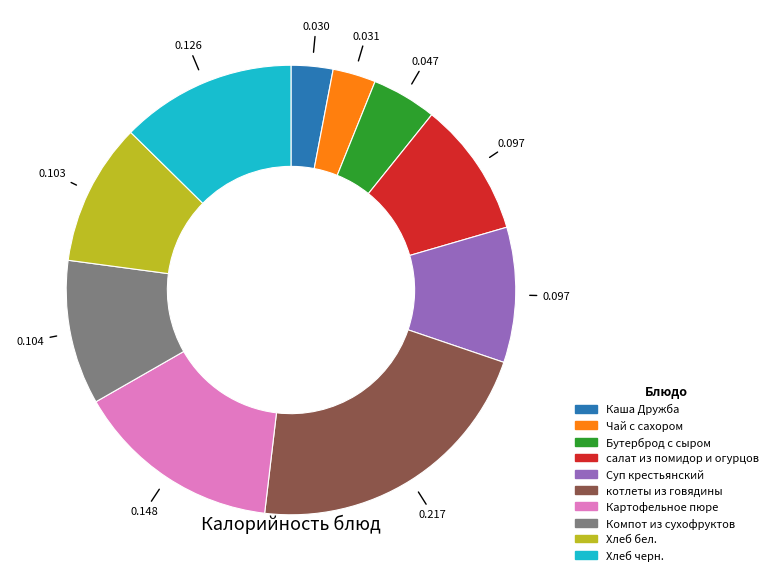

Is there any slice that represents more than half of the pie?

No